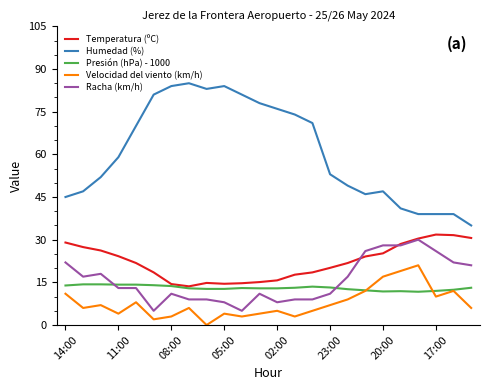

Which series has the largest total across all categories?

Humedad (%)